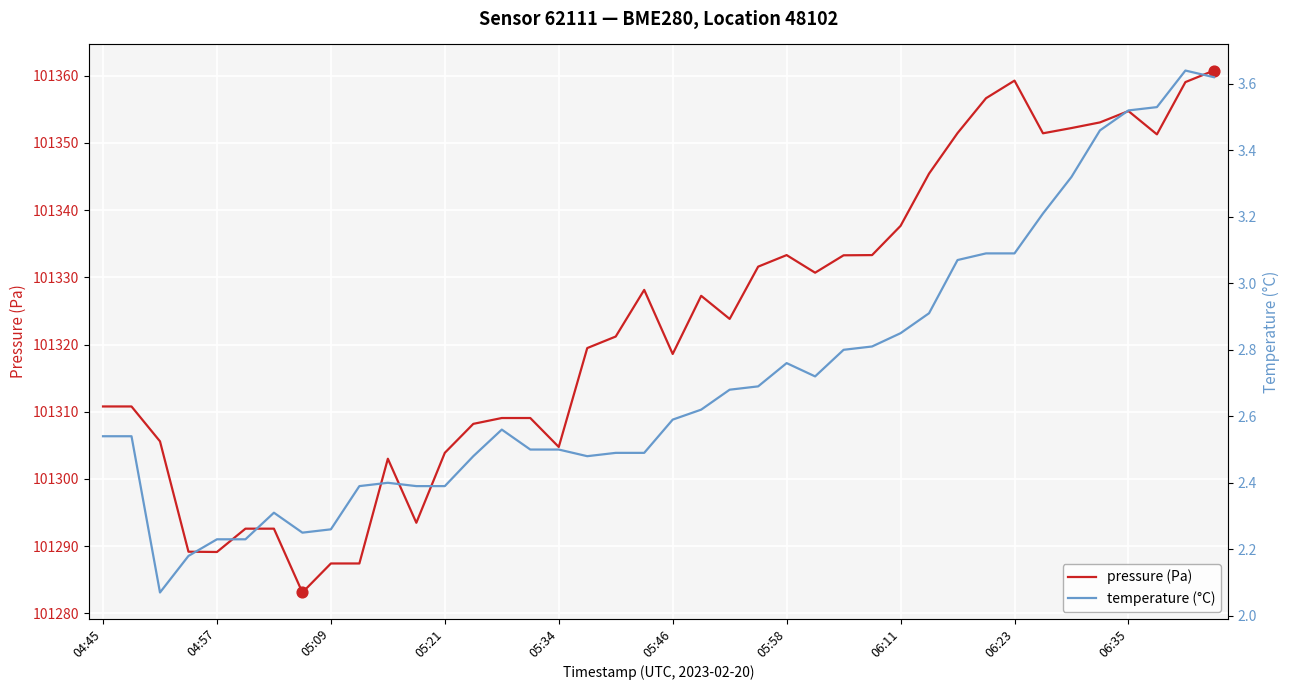

What are all the series names shown in the legend?

pressure (Pa), temperature (°C)